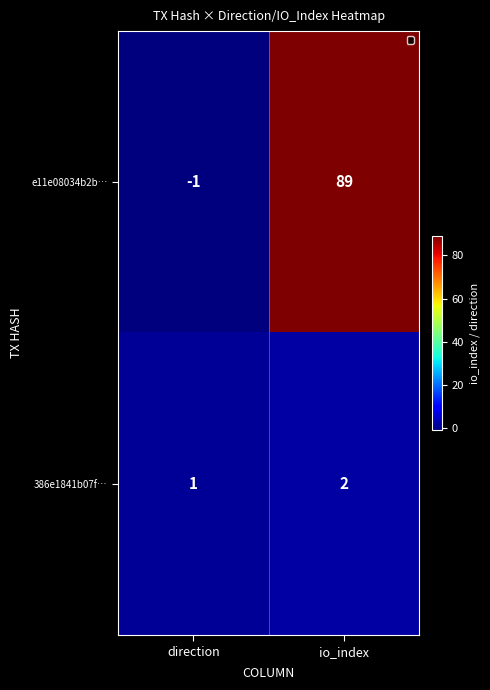

At which label is 386e1841b07f… closest to 1?

direction